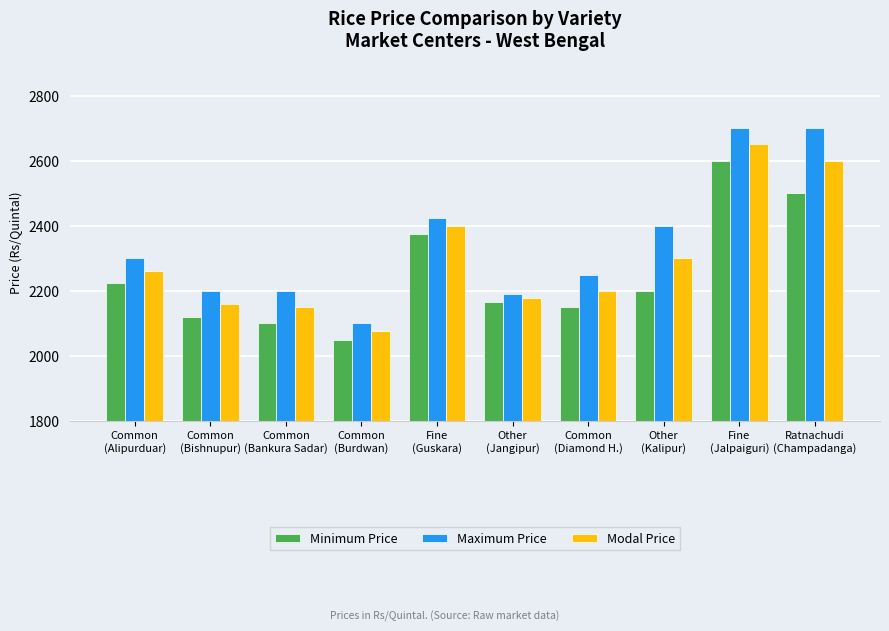

What is the total value across all series at Fine
(Jalpaiguri)?

7950